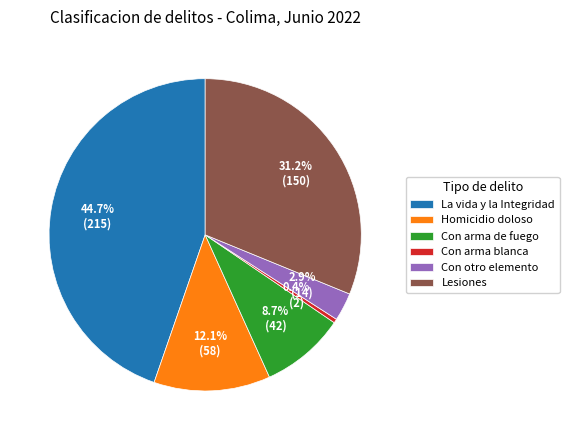

Combined, what portion of the pie is Con arma de fuego and Homicidio doloso?

20.8%